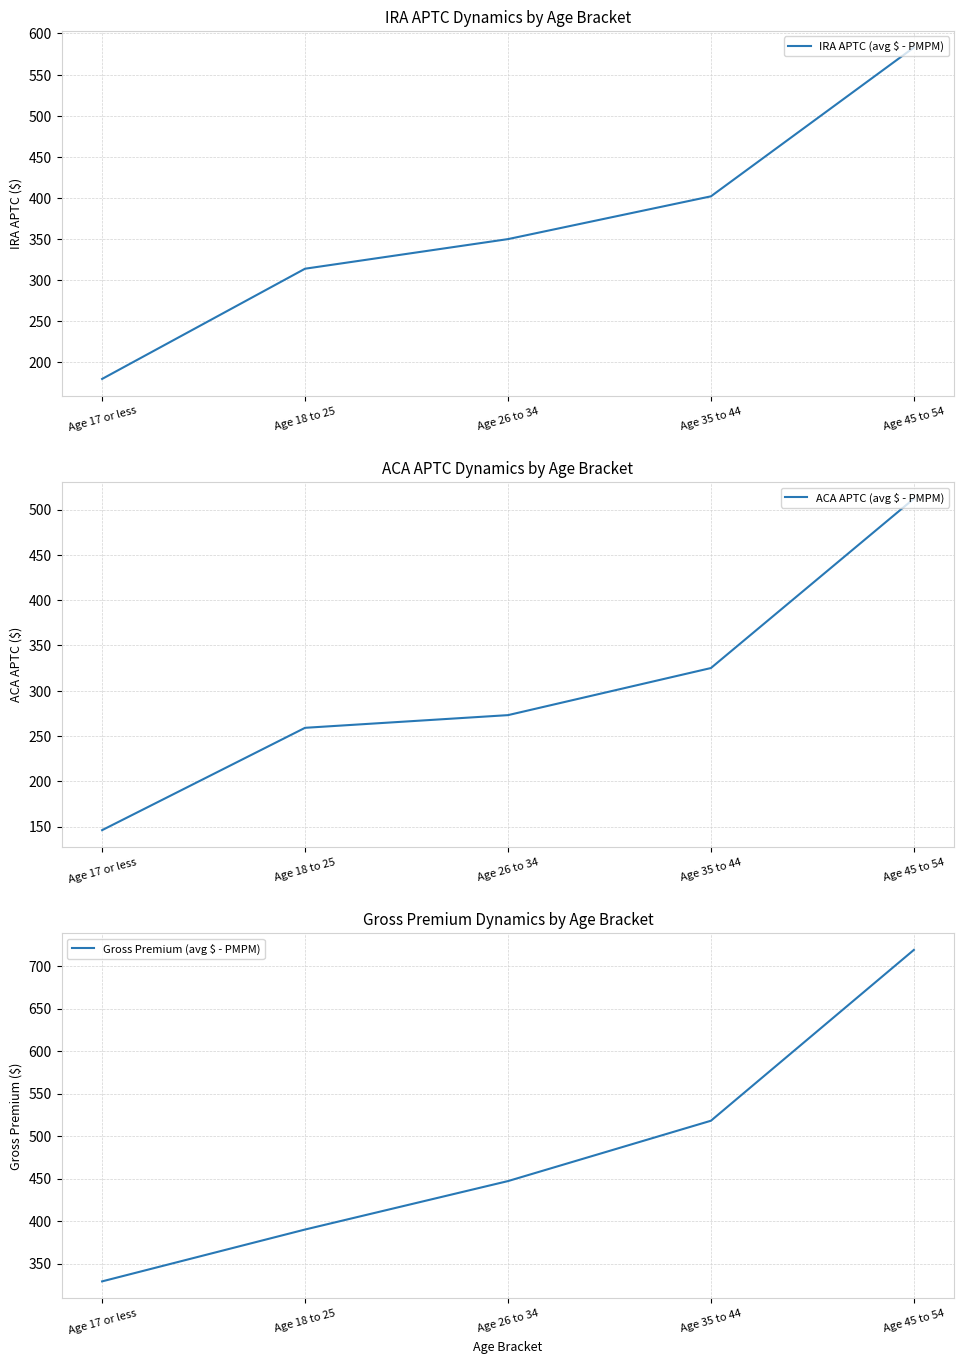

At which label does IRA APTC (avg $ - PMPM) reach its peak?

Age 45 to 54